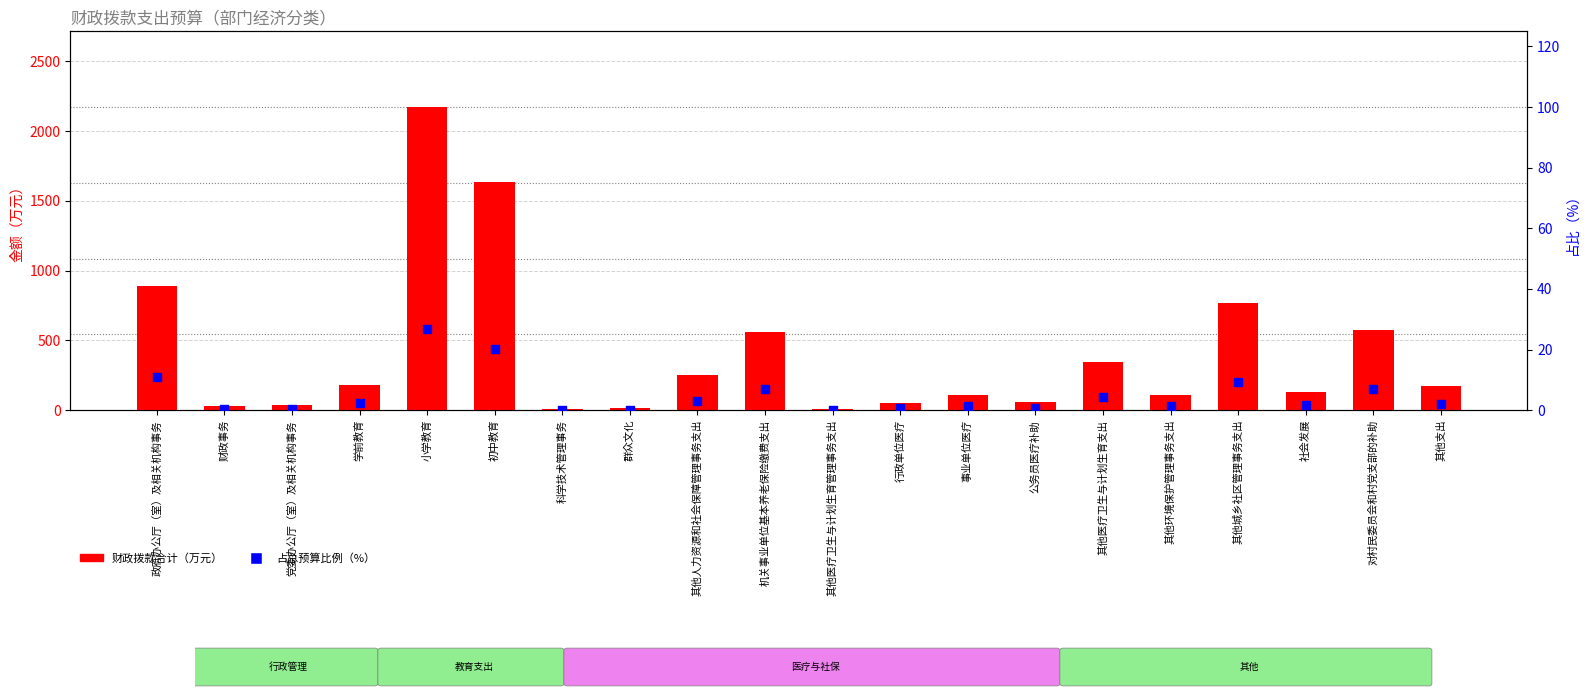

What is the total value across all series at 社会发展?

135.2